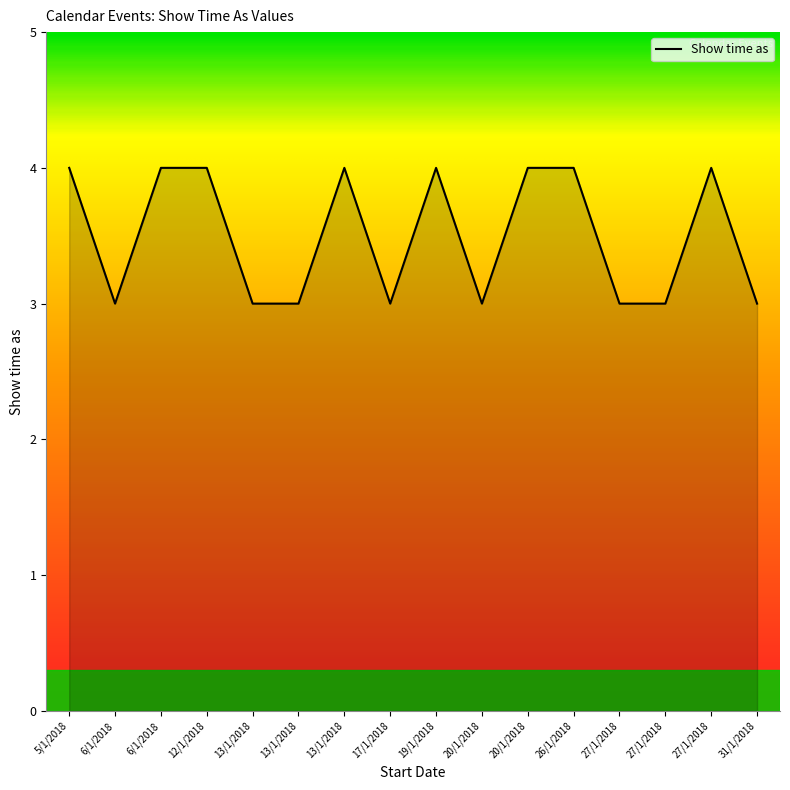

Does the chart have visible grid lines?

No